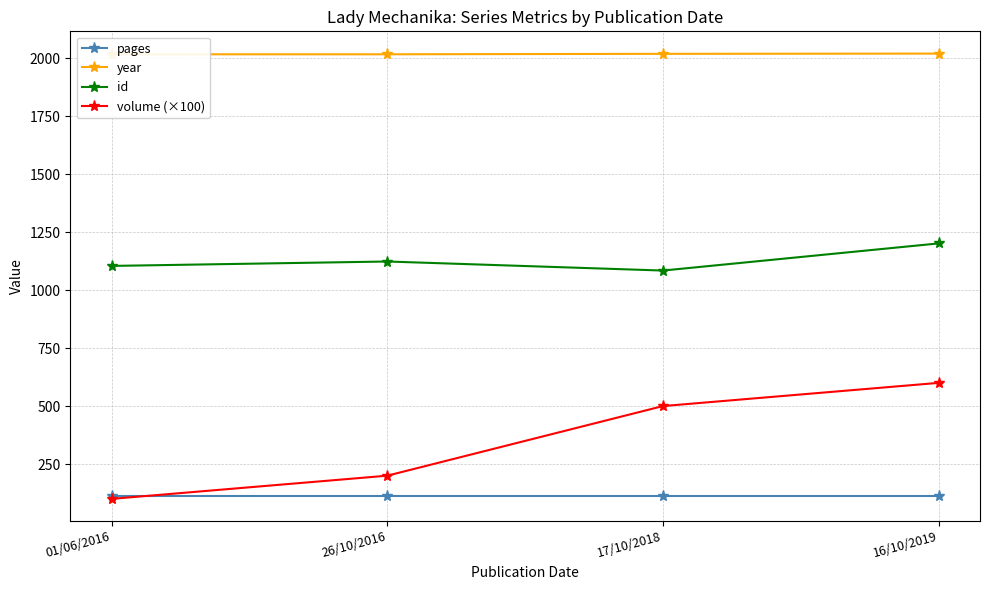

What is the average value of the year series?

2017